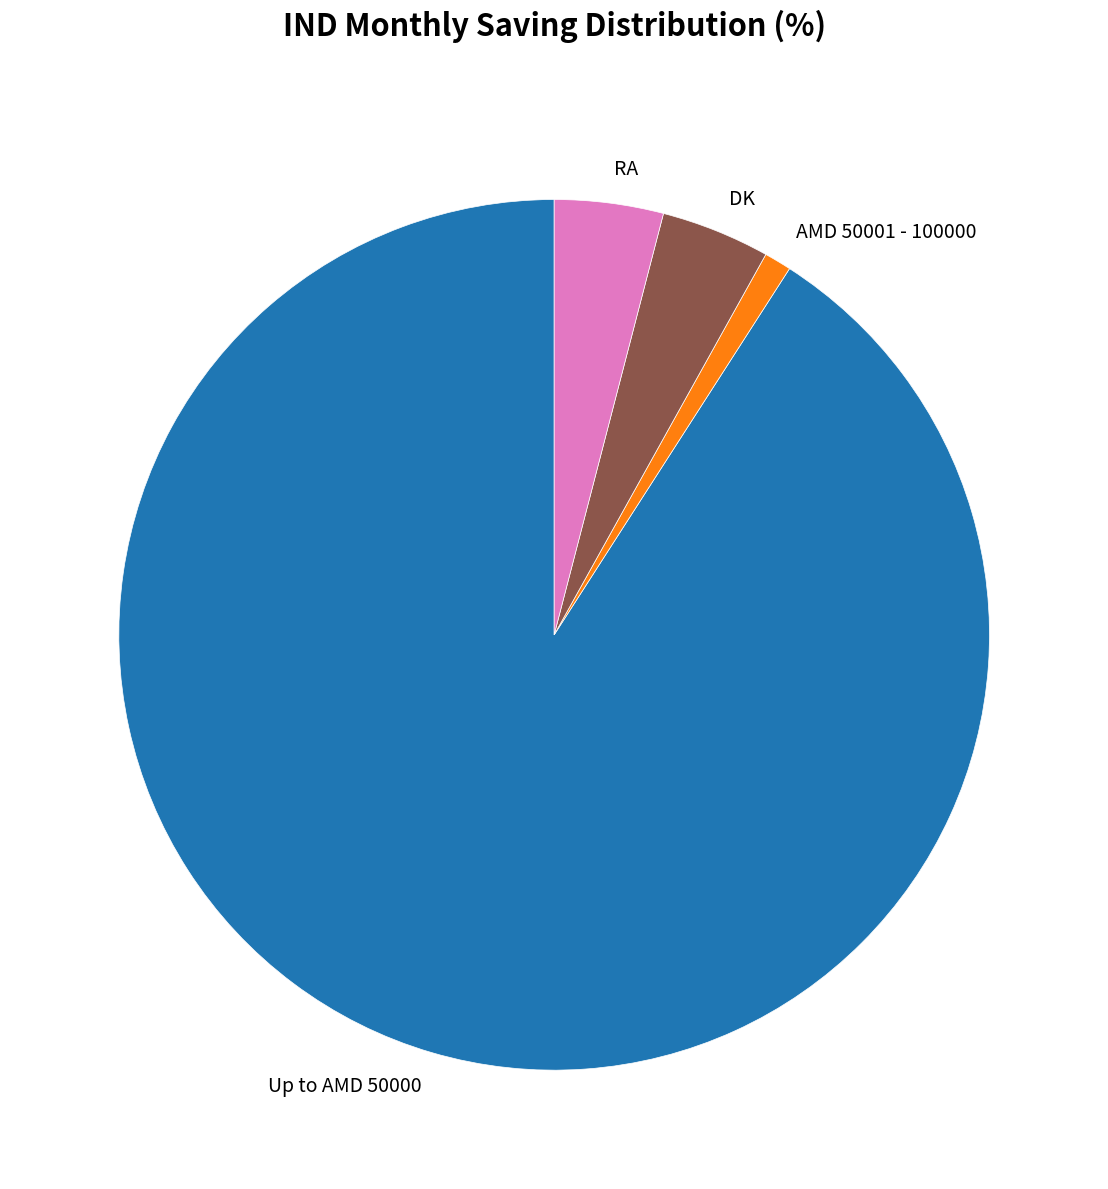

Count the number of slices in the pie.

4